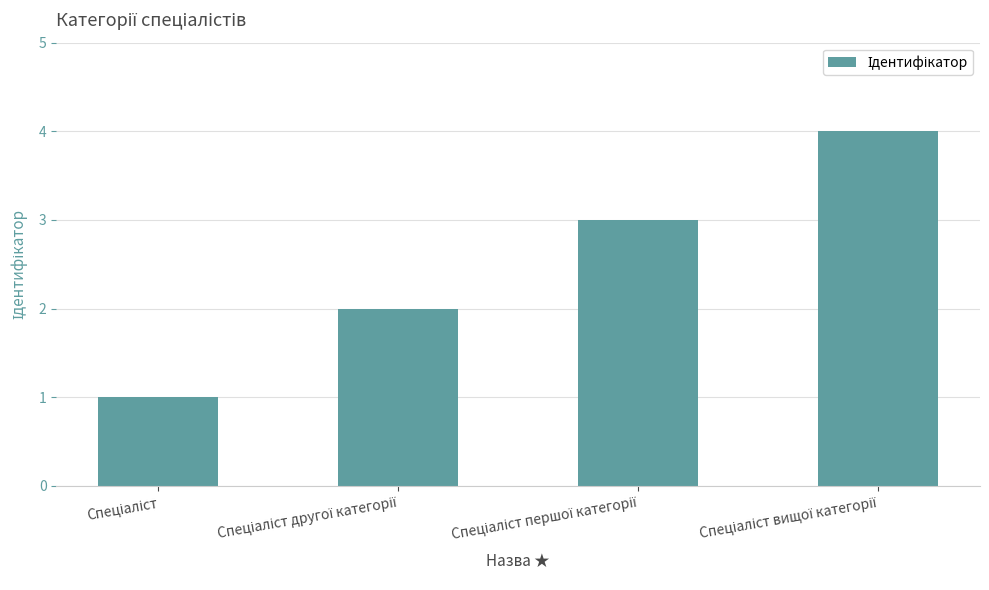

What is the difference between the maximum and minimum values?

3